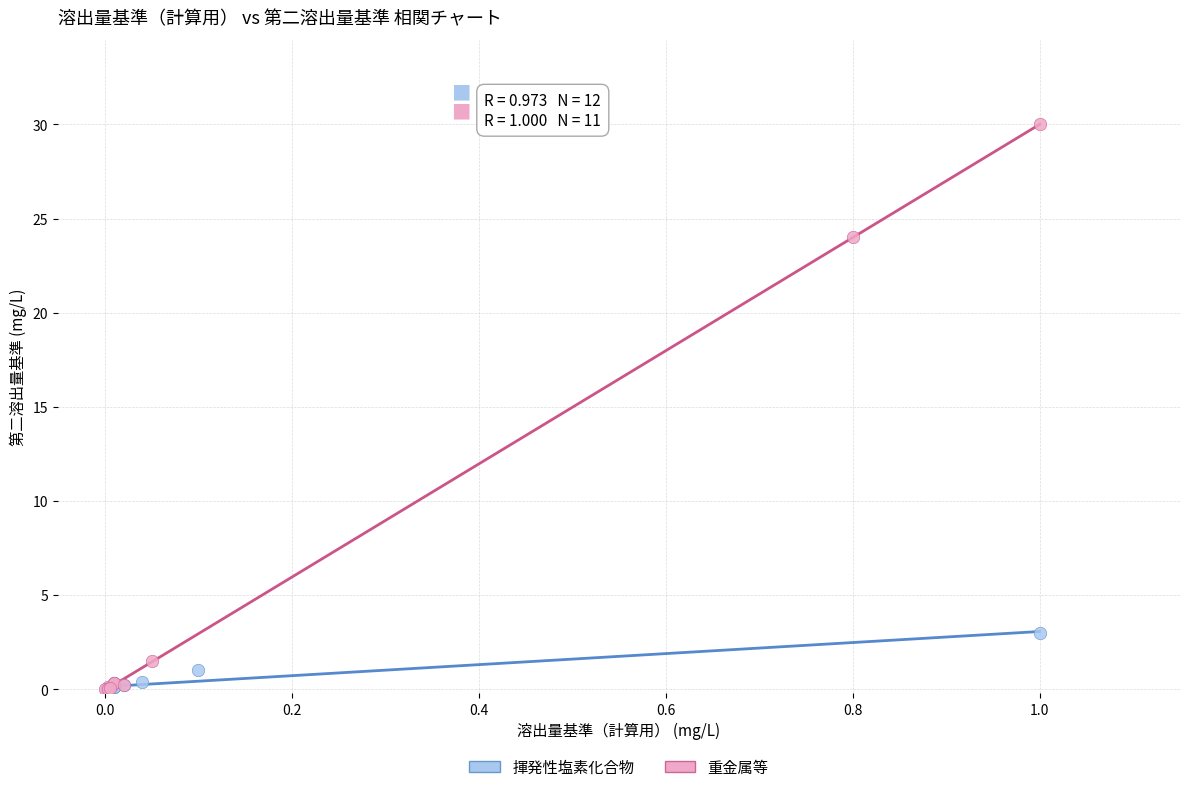

Which series contains the highest Y value?

重金属等